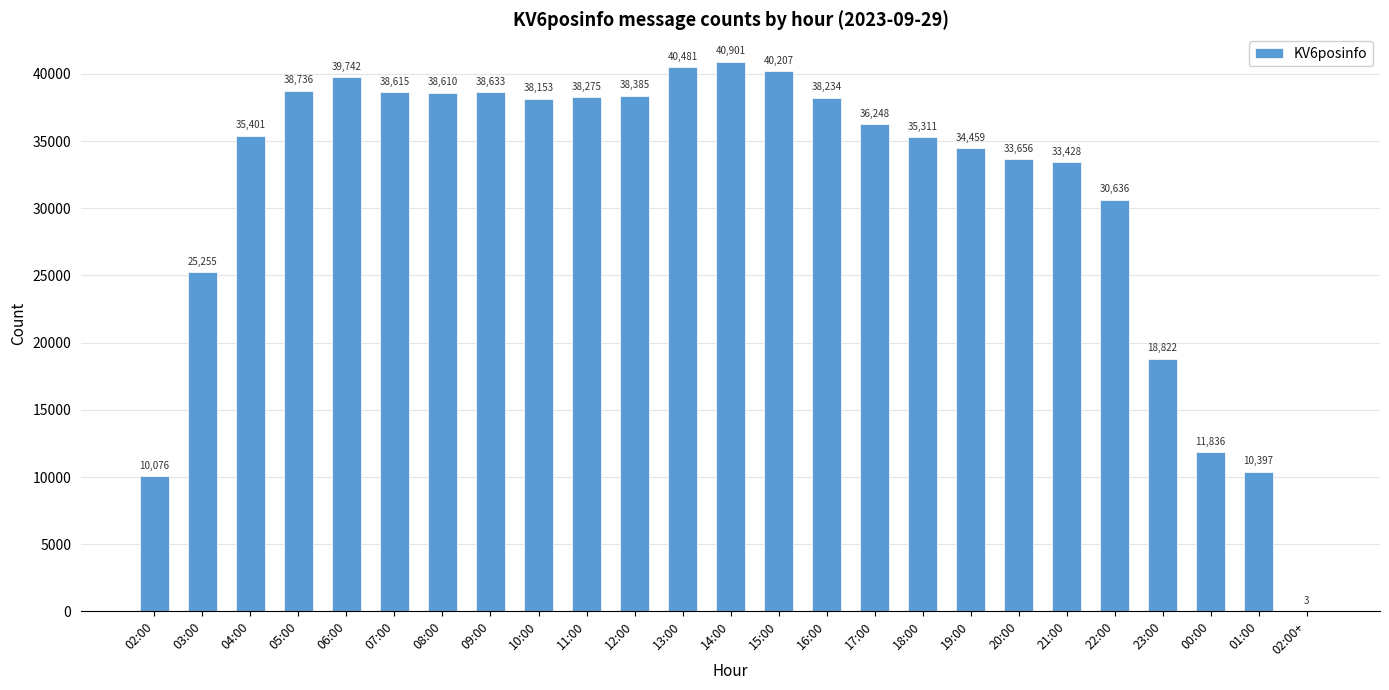

What is the sum of the values at 21:00 and 01:00?

43825